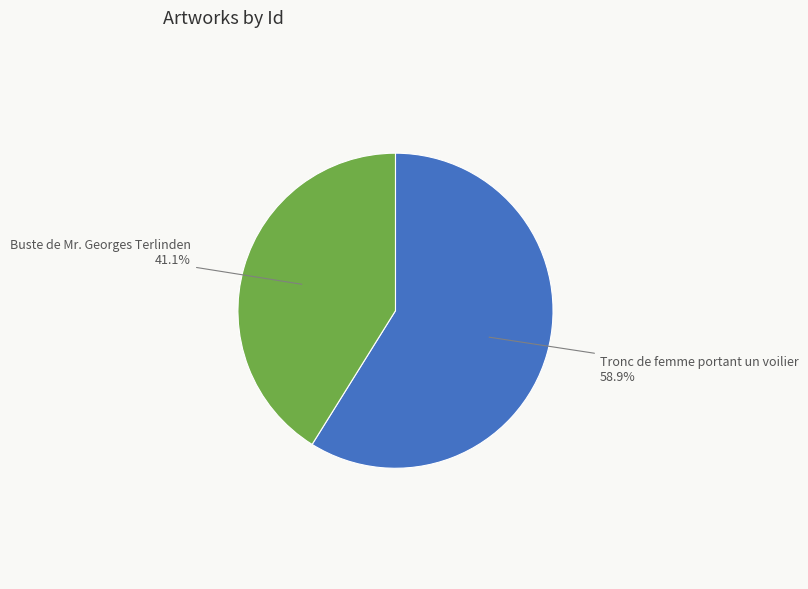

Approximately how many times larger is the value at Tronc de femme portant un voilier compared to Buste de Mr. Georges Terlinden?

1.4